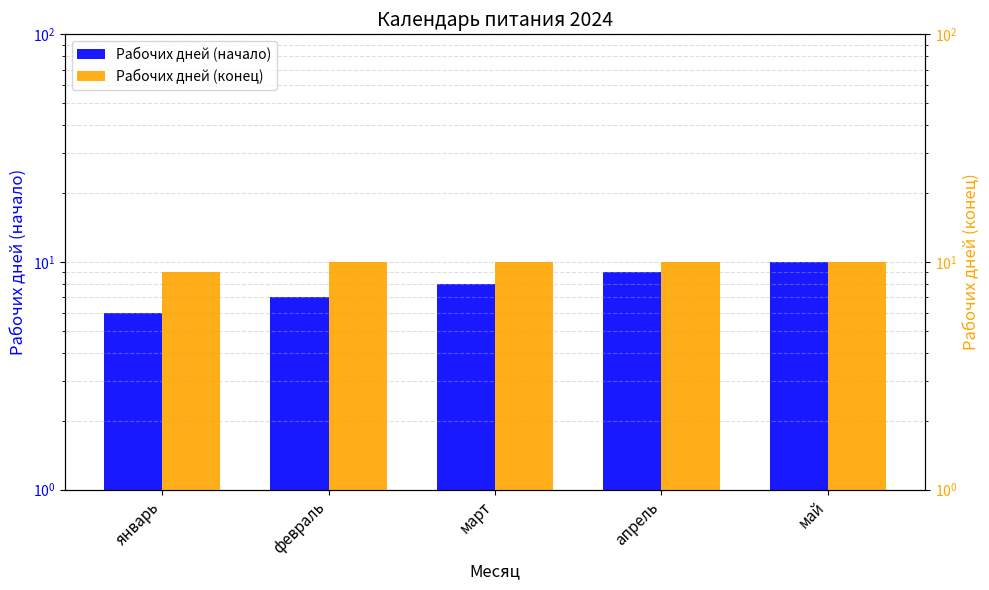

Reading left to right, what are all the values shown in this chart?

Рабочих дней (начало): январь=6	февраль=7	март=8	апрель=9	май=10
Рабочих дней (конец): январь=9	февраль=10	март=10	апрель=10	май=10